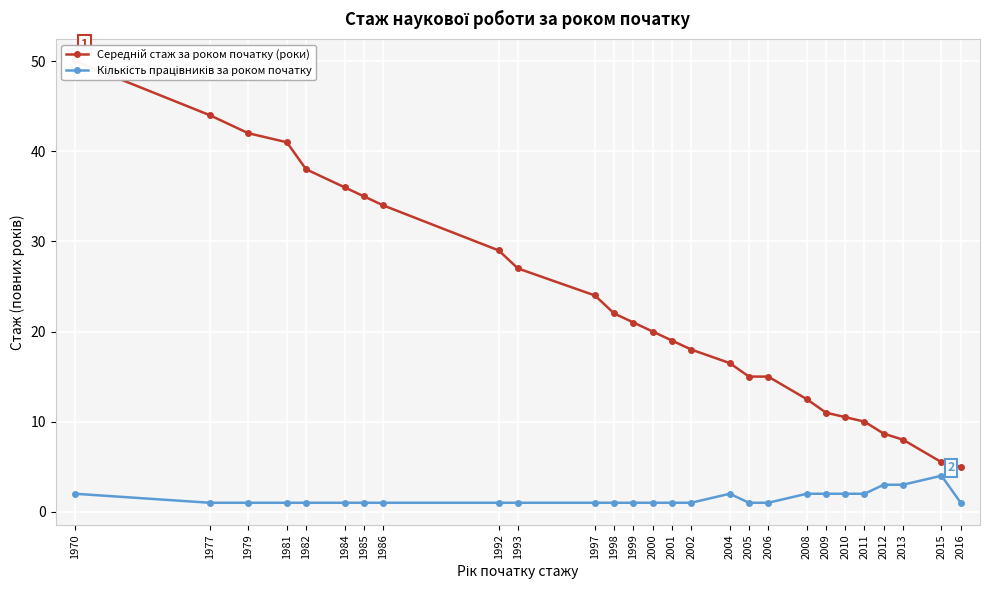

Which series has the widest spread of values?

Середній стаж за роком початку (роки)